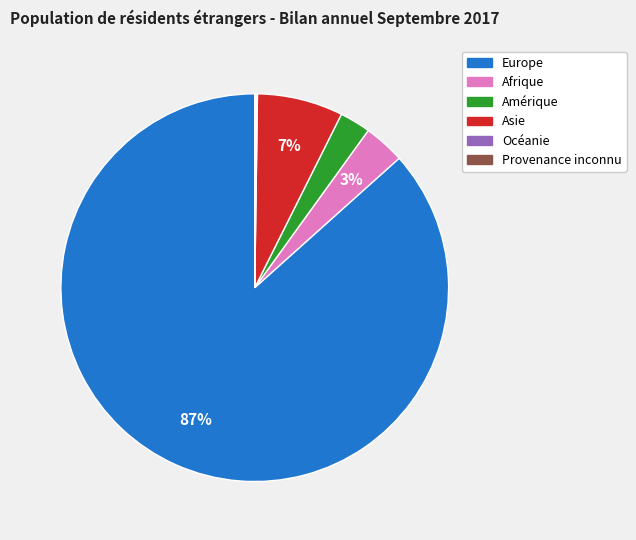

To the nearest percent, what is the difference between the Amérique and Europe slice percentages?

84%